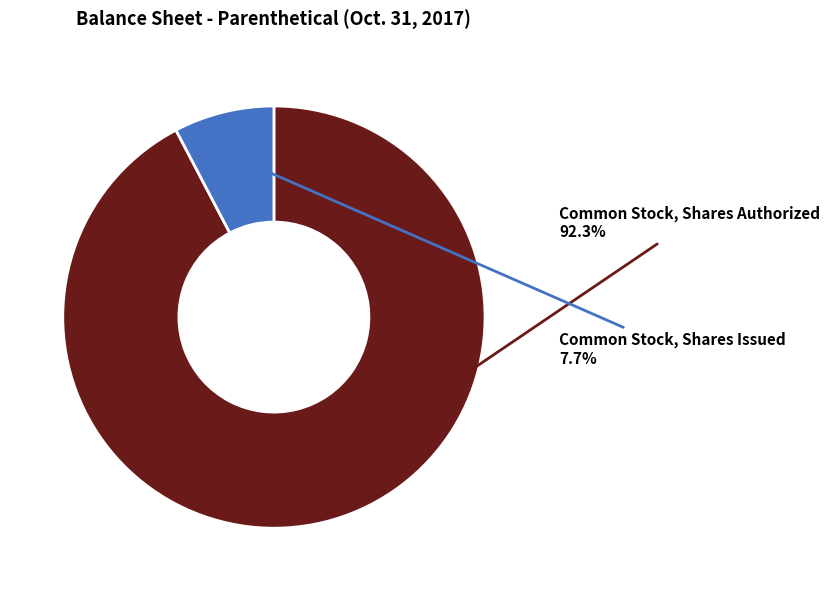

Does any single category account for the majority?

Yes